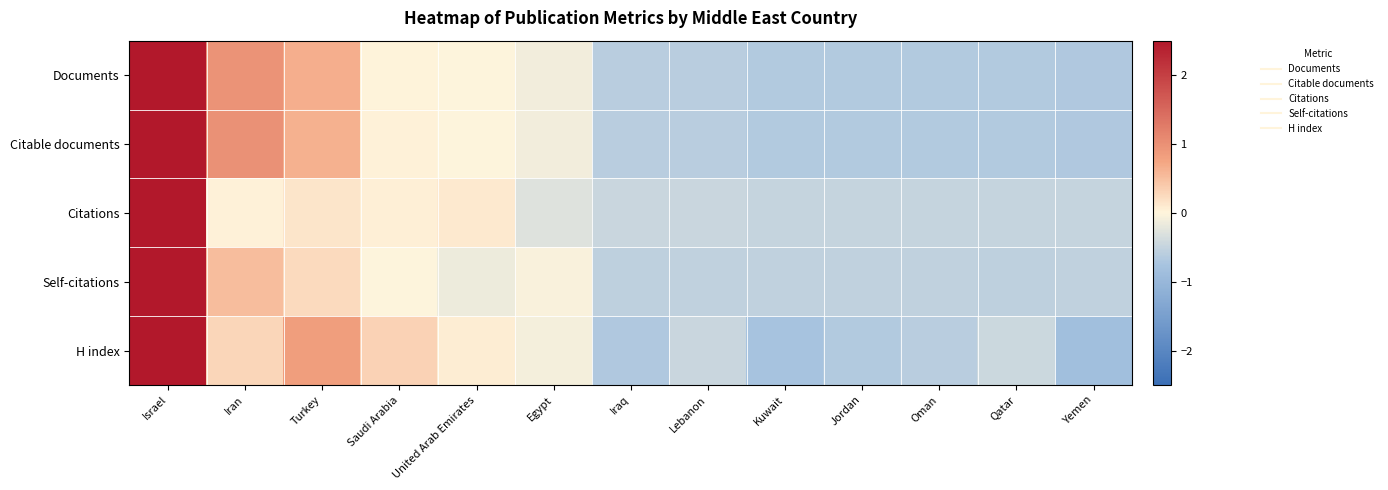

At which category is the sum across all series the highest?

Israel